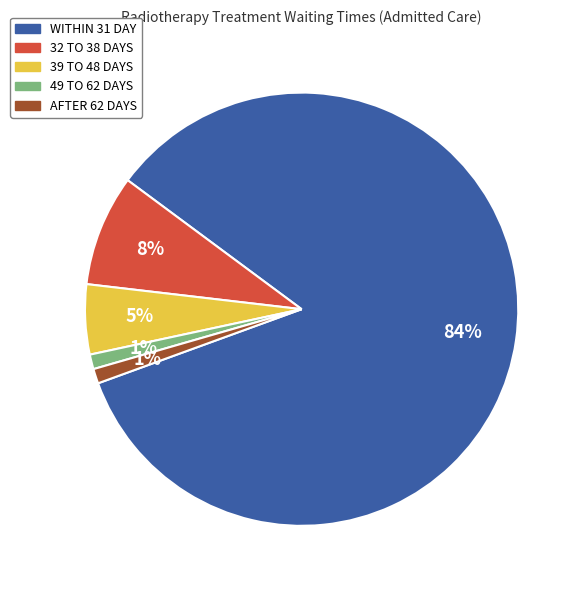

Which category has the biggest portion of the pie?

WITHIN 31 DAY